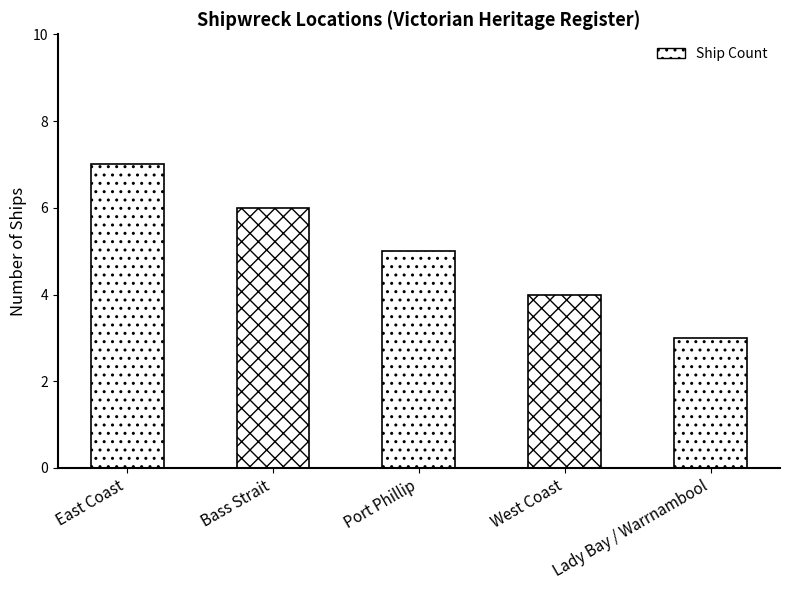

Reading left to right, what are all the values shown in this chart?

7	6	5	4	3